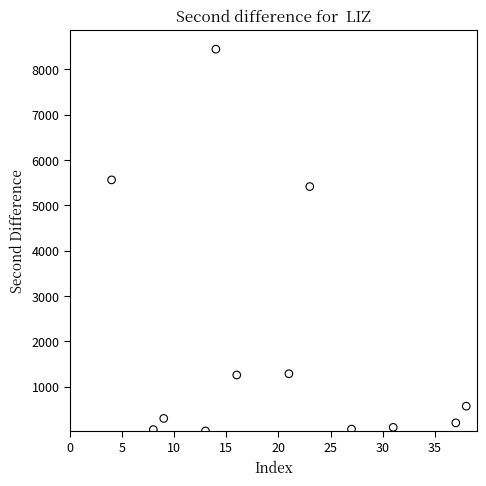

What is the range of X values (max minus min)?

34.0